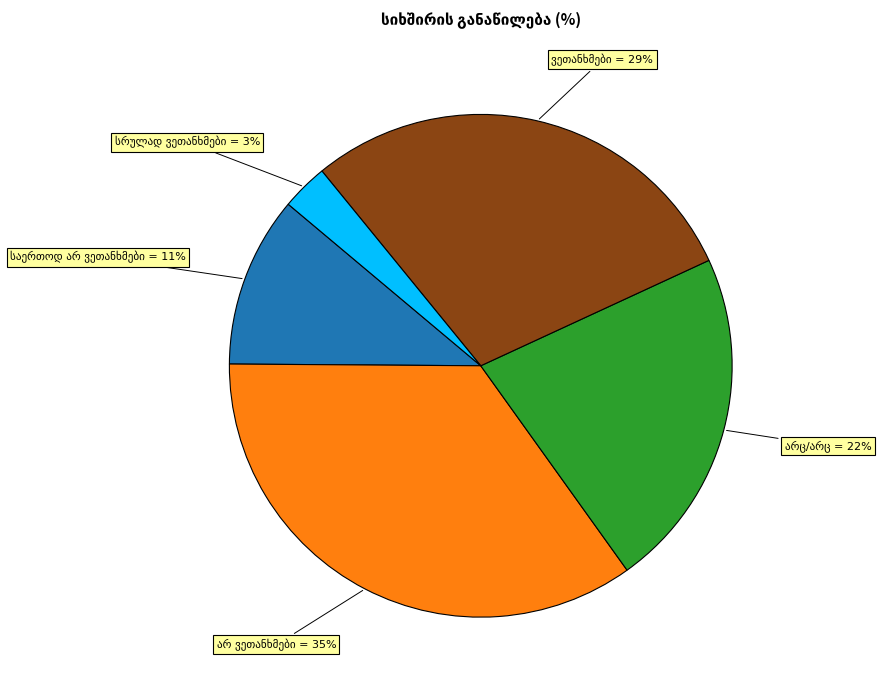

Is there any slice that represents more than half of the pie?

No